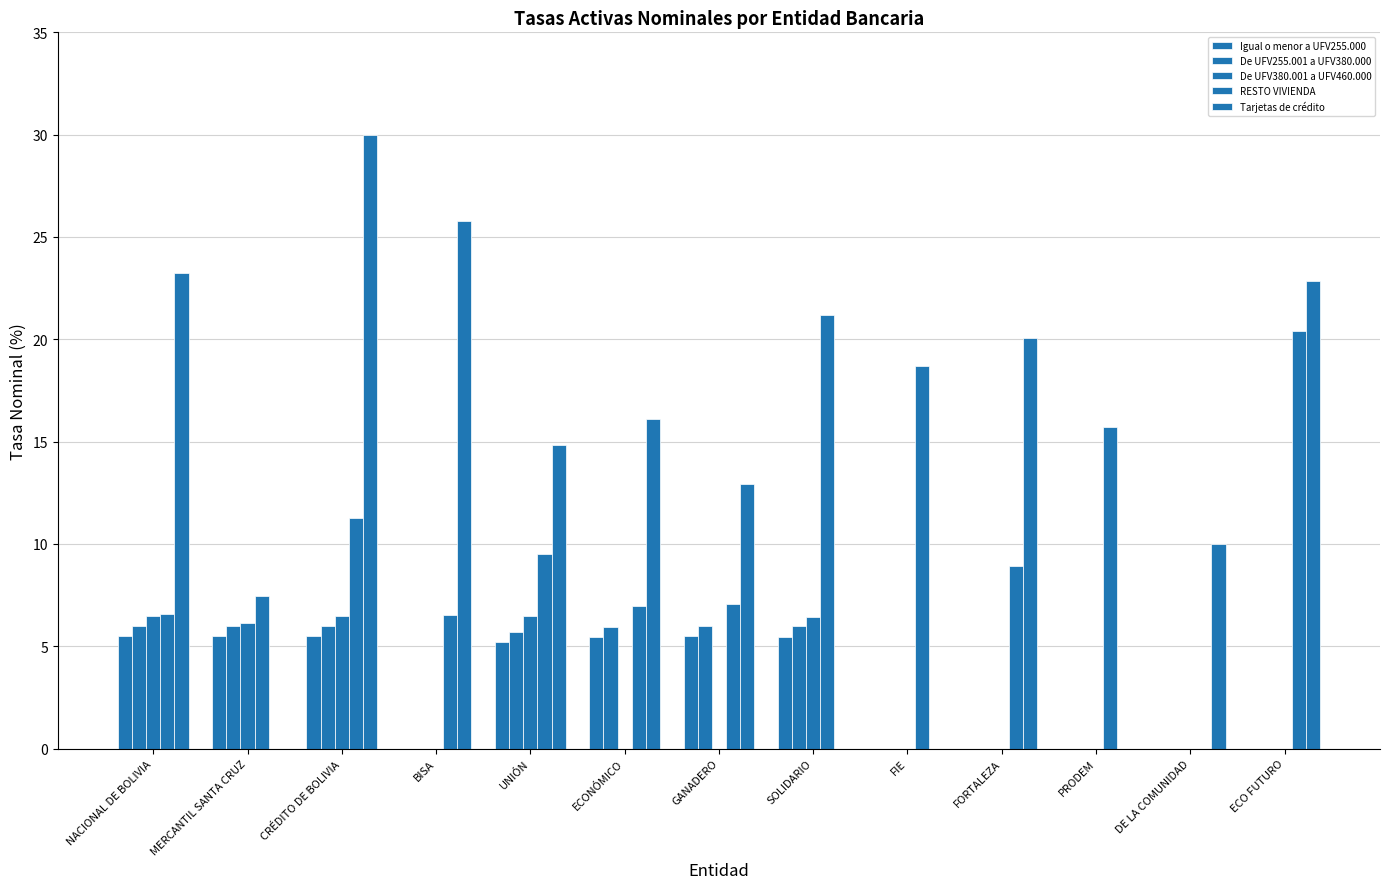

At how many categories does at least one series exceed 1?

13